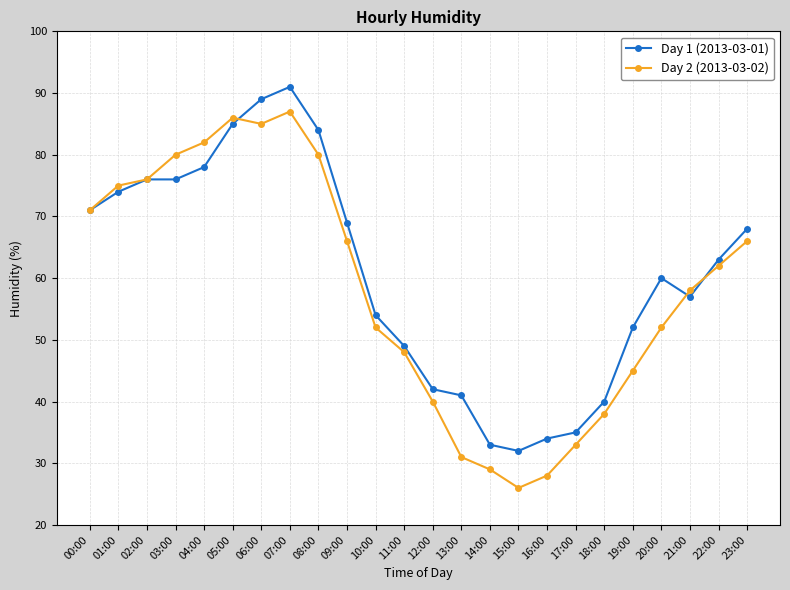

What is the label of the 16th point from the left?

15:00